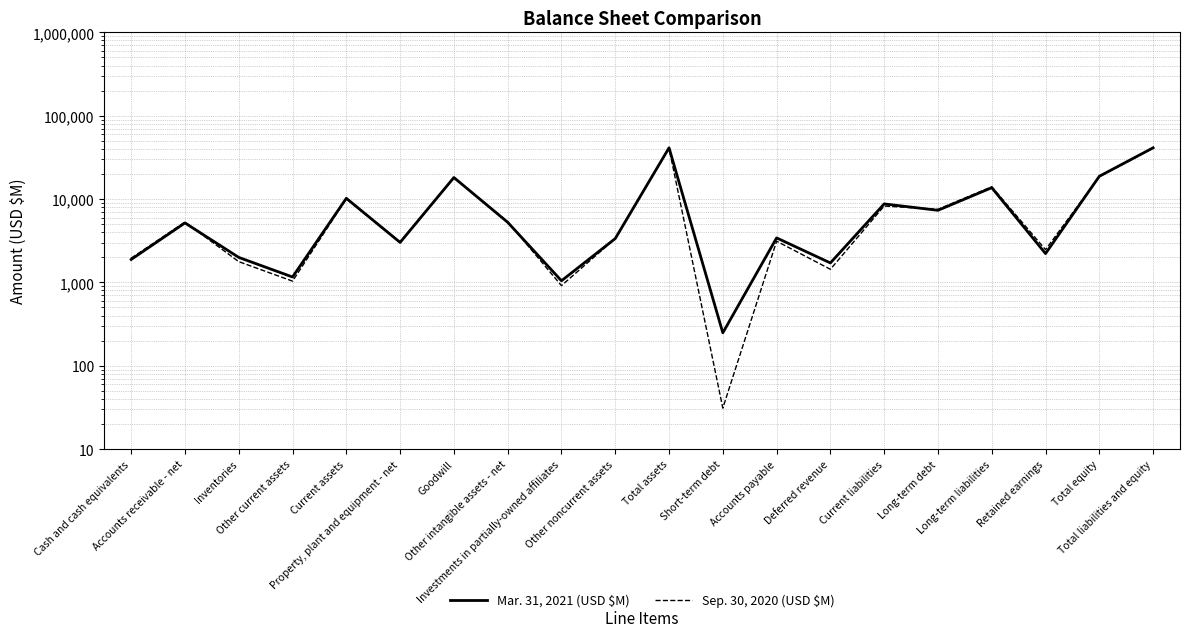

At which category is the sum across all series the highest?

Total assets